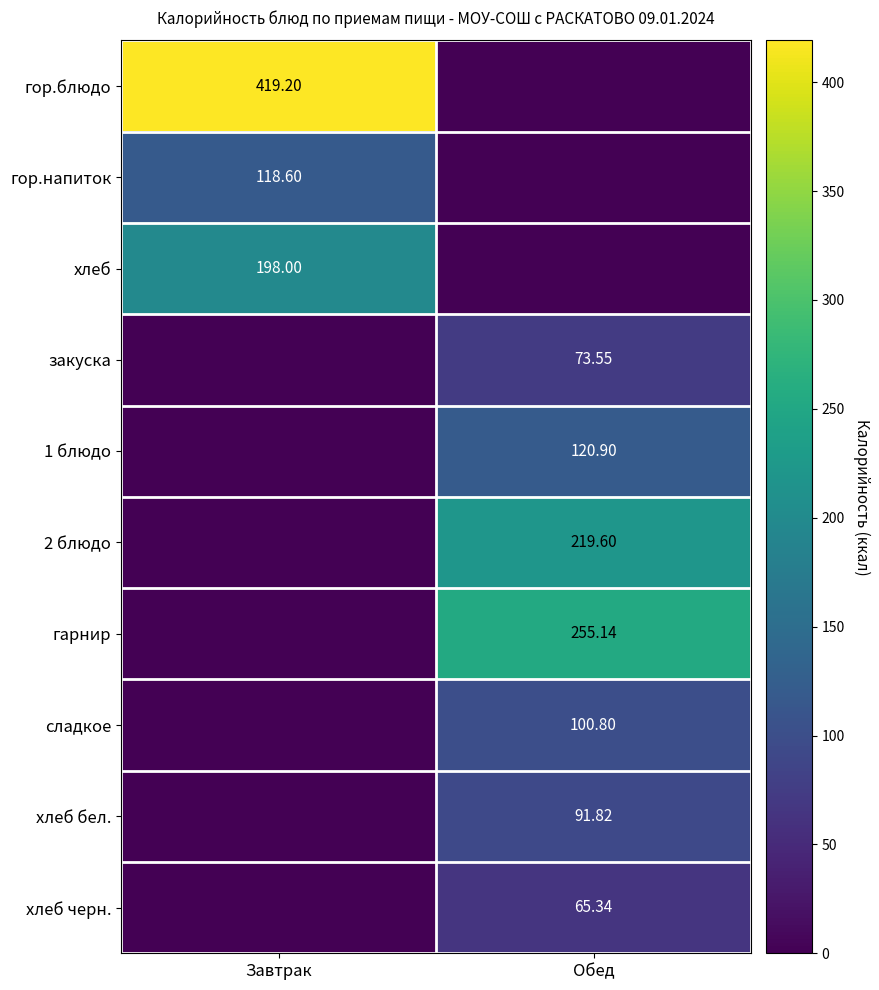

Between Обед and Завтрак, which is larger?

Завтрак